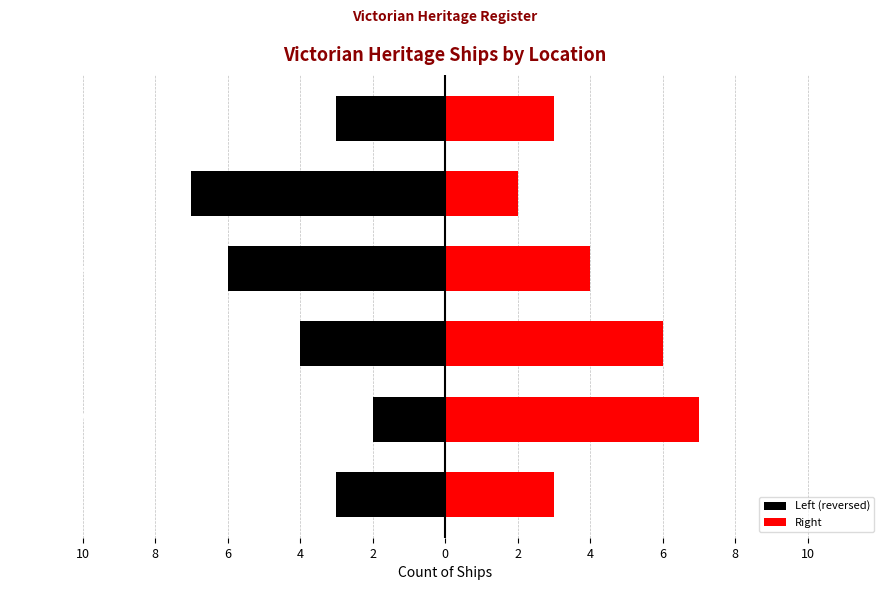

What is the difference between the Left (reversed) values at 6 and 2?

3